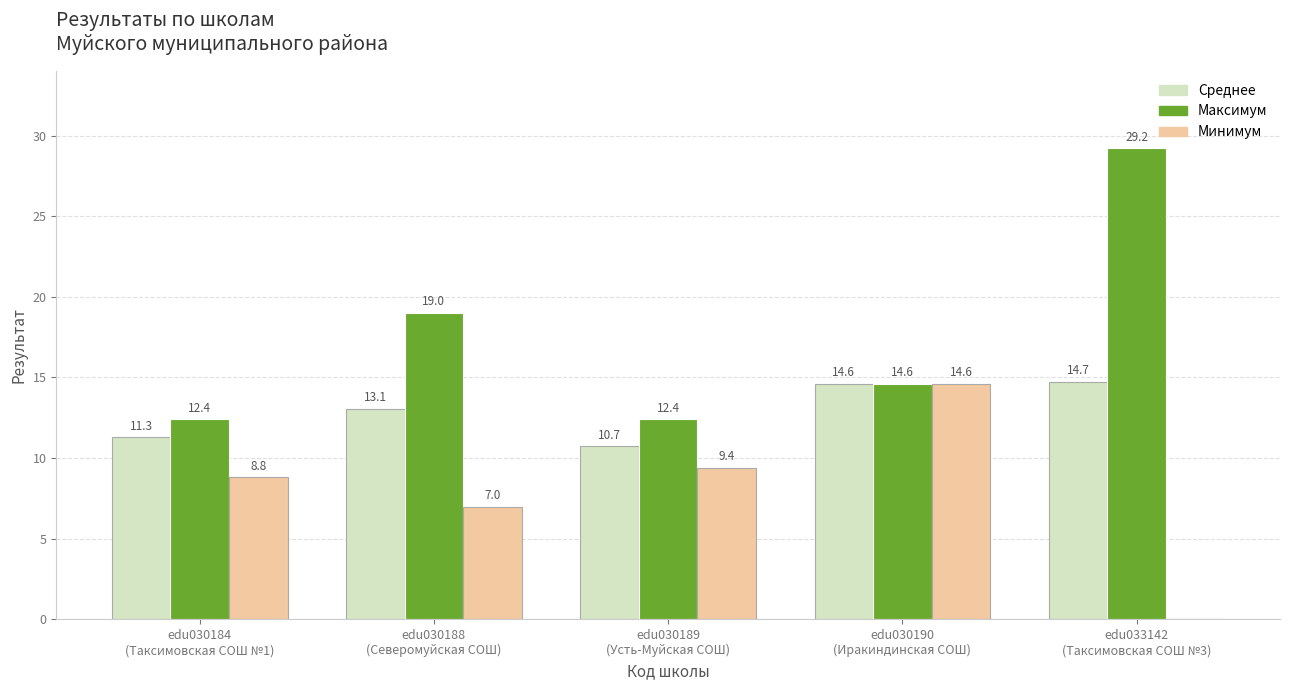

How many groups of bars are there?

5